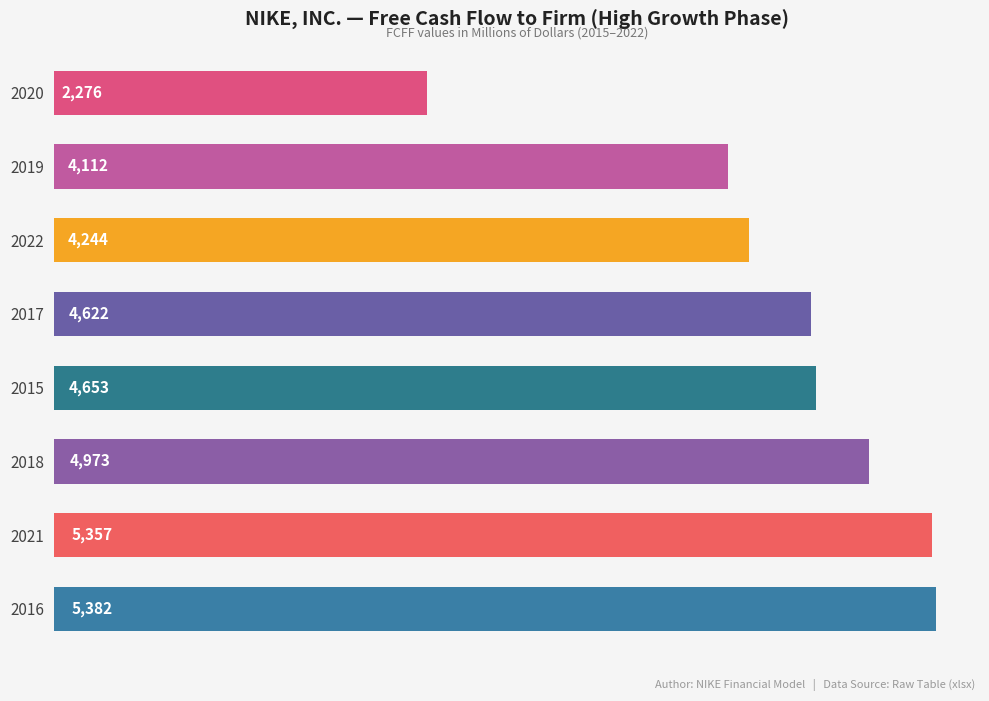

List the labels in order of value, largest first.

2016, 2021, 2018, 2015, 2017, 2022, 2019, 2020